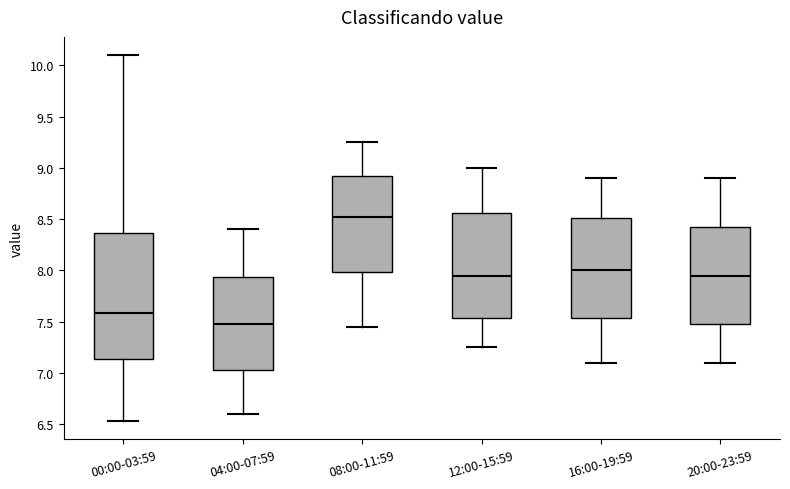

Reading left to right, read every box against the y-axis: the position of its median line, the range the box covers, and the ends of its whiskers. The values are not printed on the chart, so give them approximately, as read against the axis.

00:00-03:59: median 7.60, box 7.15 to 8.35, whiskers 6.55 to 10.10
04:00-07:59: median 7.50, box 7.05 to 7.95, whiskers 6.60 to 8.40
08:00-11:59: median 8.55, box 8.00 to 8.95, whiskers 7.45 to 9.25
12:00-15:59: median 7.95, box 7.55 to 8.55, whiskers 7.25 to 9.00
16:00-19:59: median 8.00, box 7.55 to 8.50, whiskers 7.10 to 8.90
20:00-23:59: median 7.95, box 7.50 to 8.45, whiskers 7.10 to 8.90